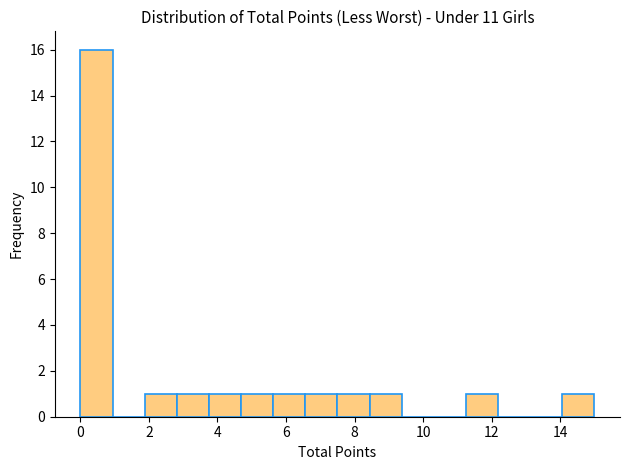

How tall is the bar that spans 3.8 to 4.6 on the x-axis? Neither the bar edges nor the heights are printed on the chart, so give them approximately, as read against the axes.

1